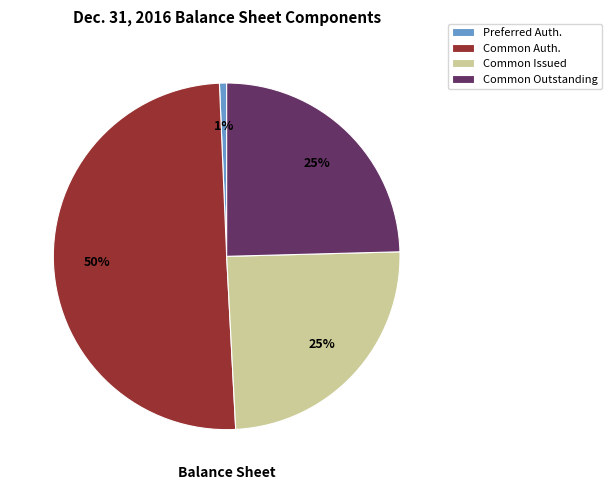

Count the number of slices in the pie.

4